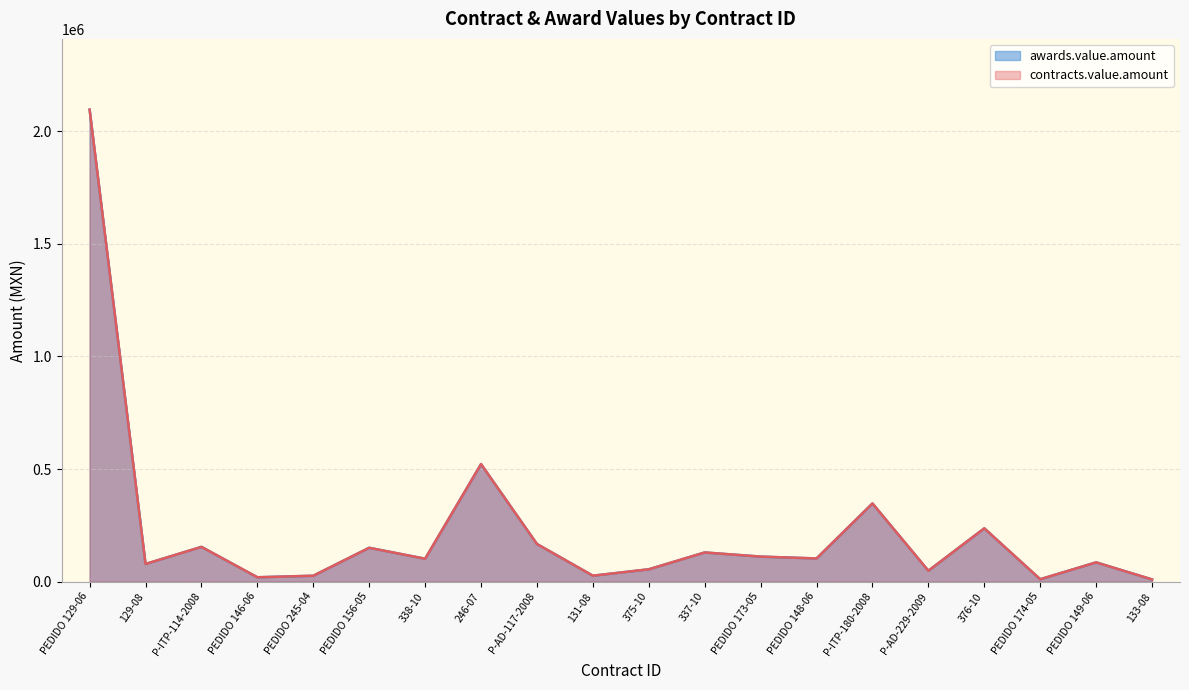

The awards.value.amount series shows 28436.6 at PEDIDO 173-05. True or false?

False